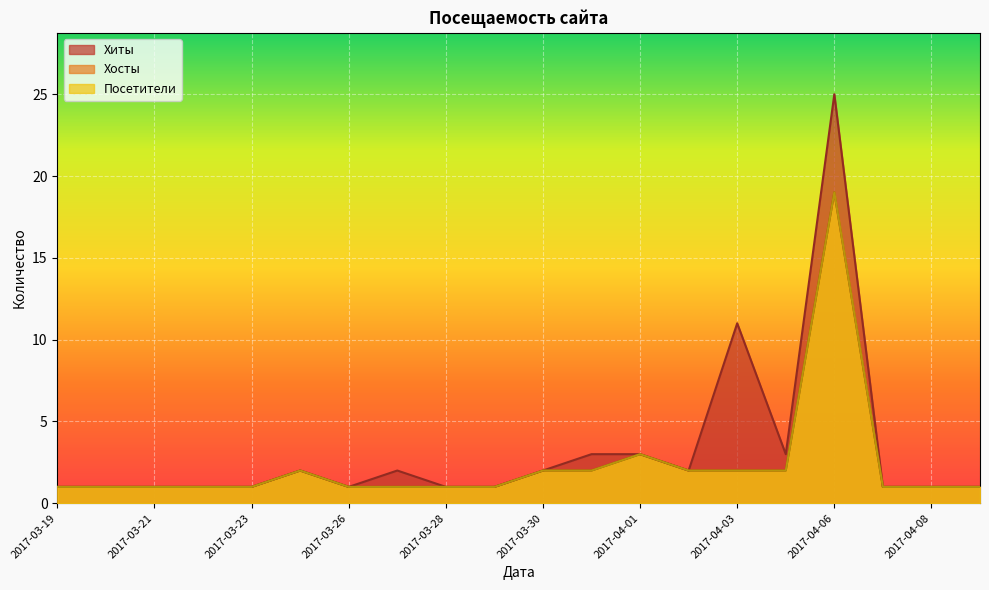

Is the value of Посетители at 2017-03-19 greater than the value of Хосты at 2017-03-26?

No